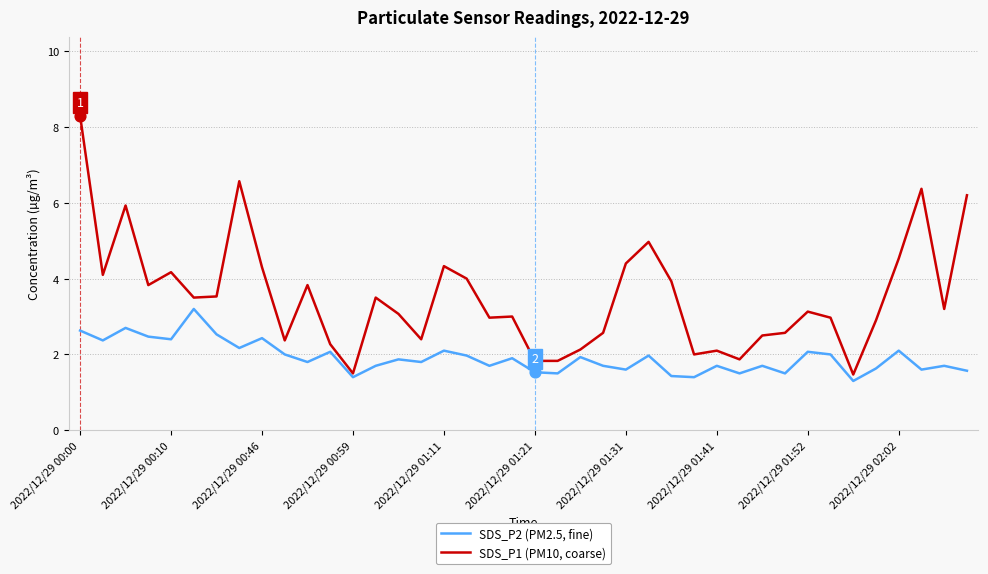

Which series has the widest spread of values?

SDS_P1 (PM10, coarse)